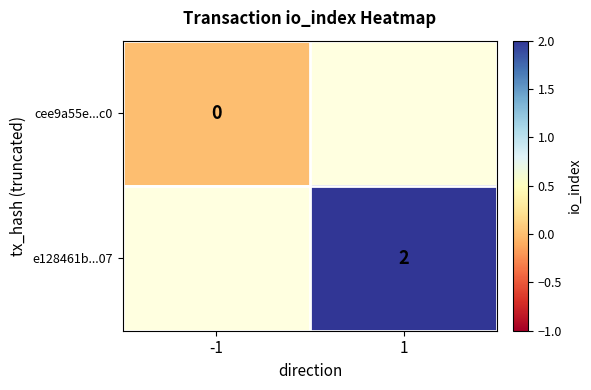

Is it true that e128461b...07 equals 2 at 1?

True